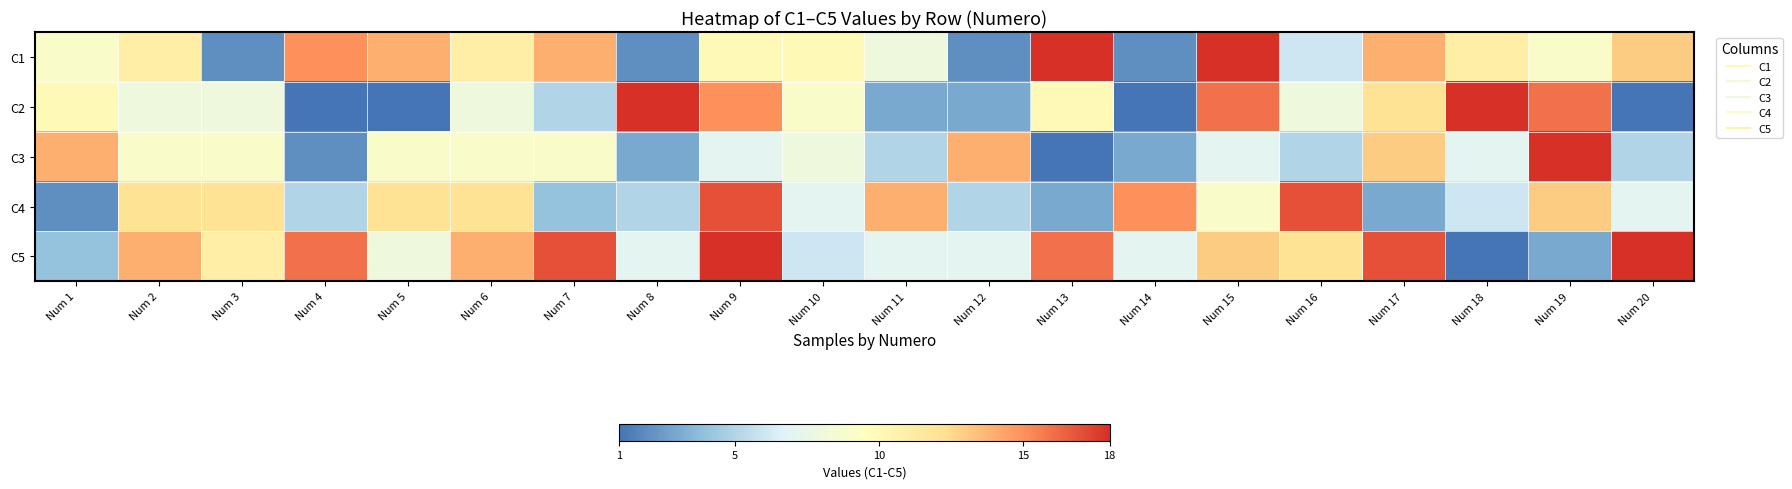

How many distinct data groups are displayed?

5